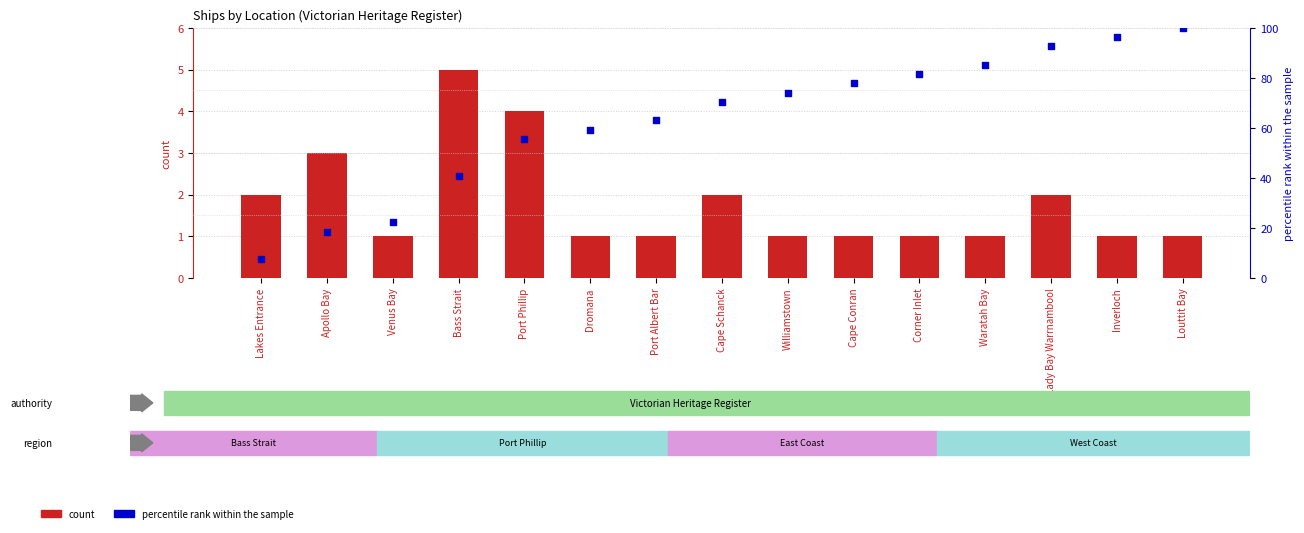

At which category is the sum across all series the highest?

Louttit Bay